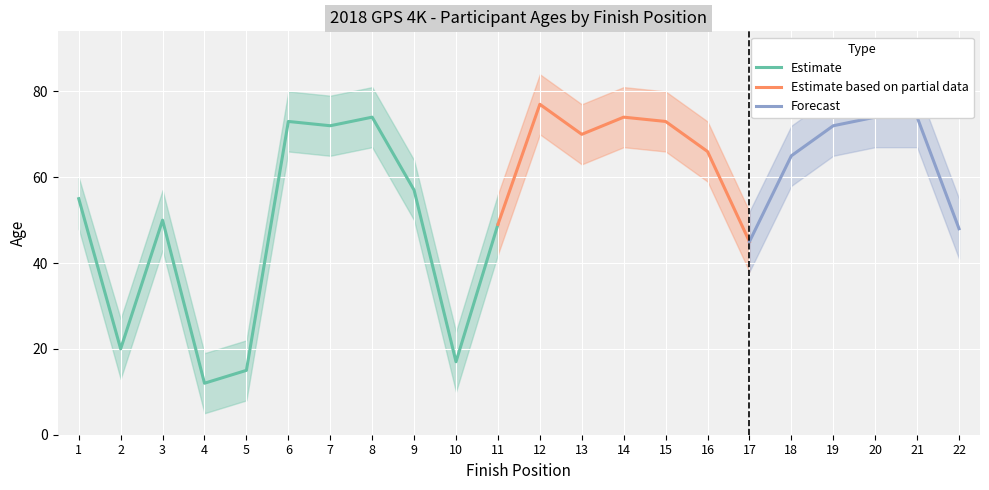

Where is Age Upper nearest to the value 51?

17